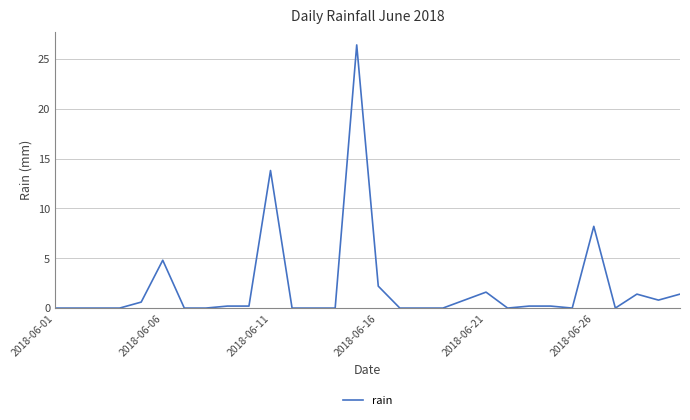

What is the maximum value shown in the chart?

26.4